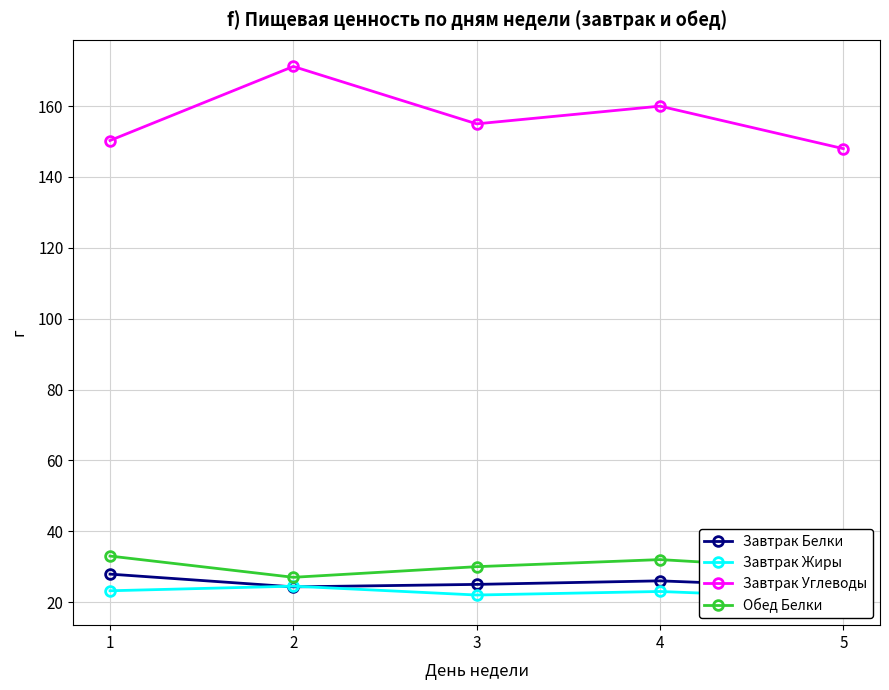

What is the value of the Завтрак Углеводы point at the 3rd from the left?

155.0